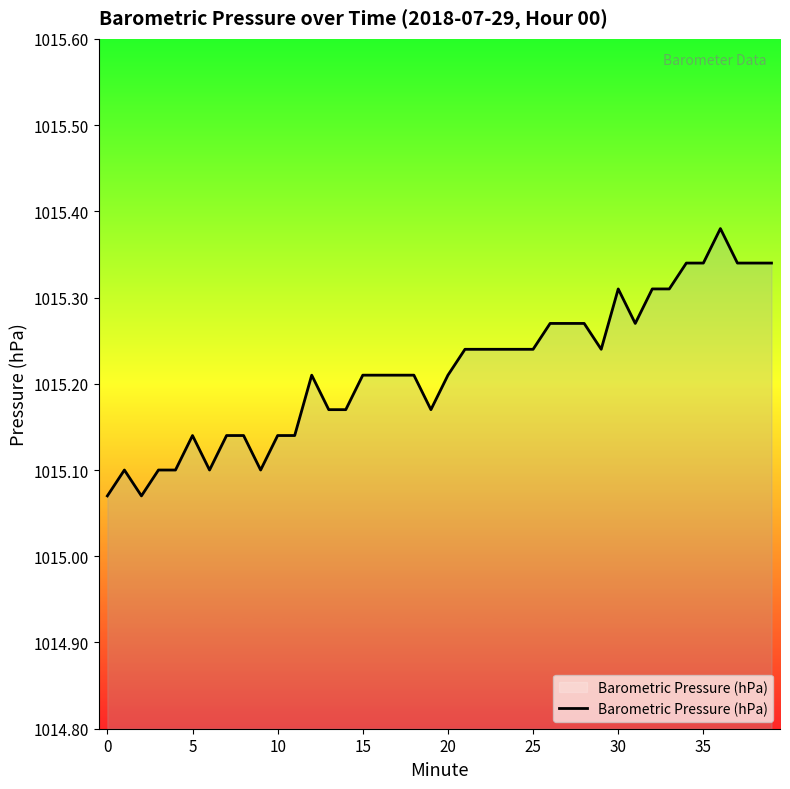

Is this an area chart (filled region under the line)?

Yes